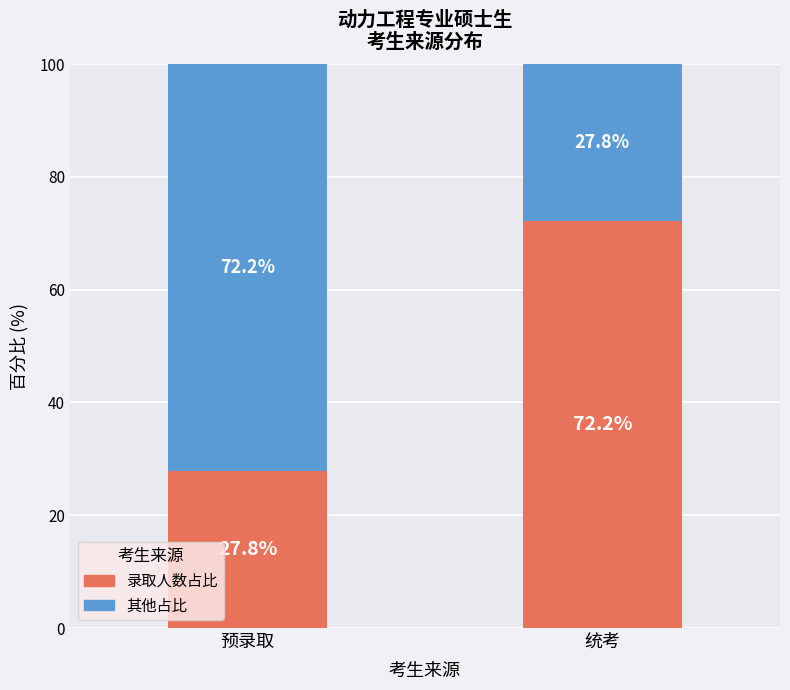

The value of 录取人数占比 at 预录取 is 19.0. True or false?

False